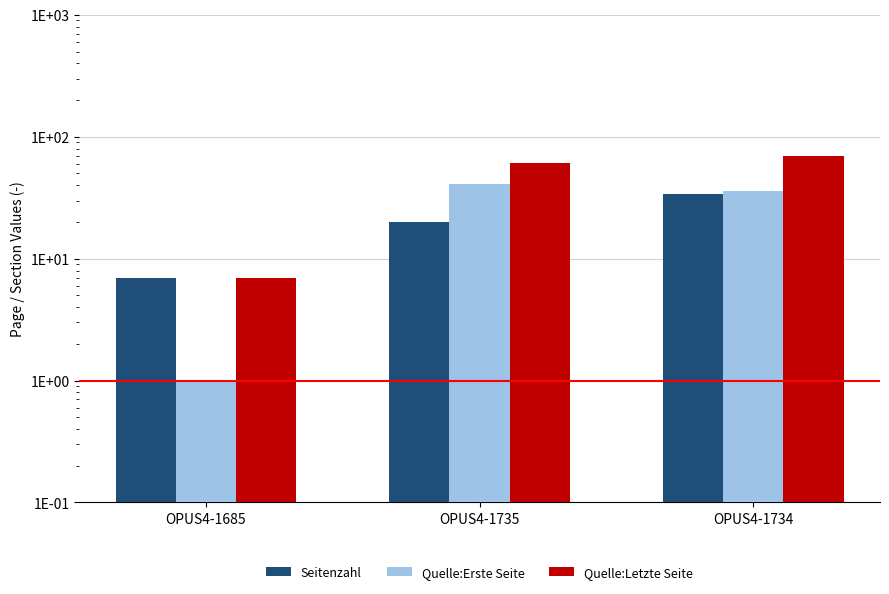

What is the difference between the maximum and minimum values in the Quelle:Erste Seite series?

40